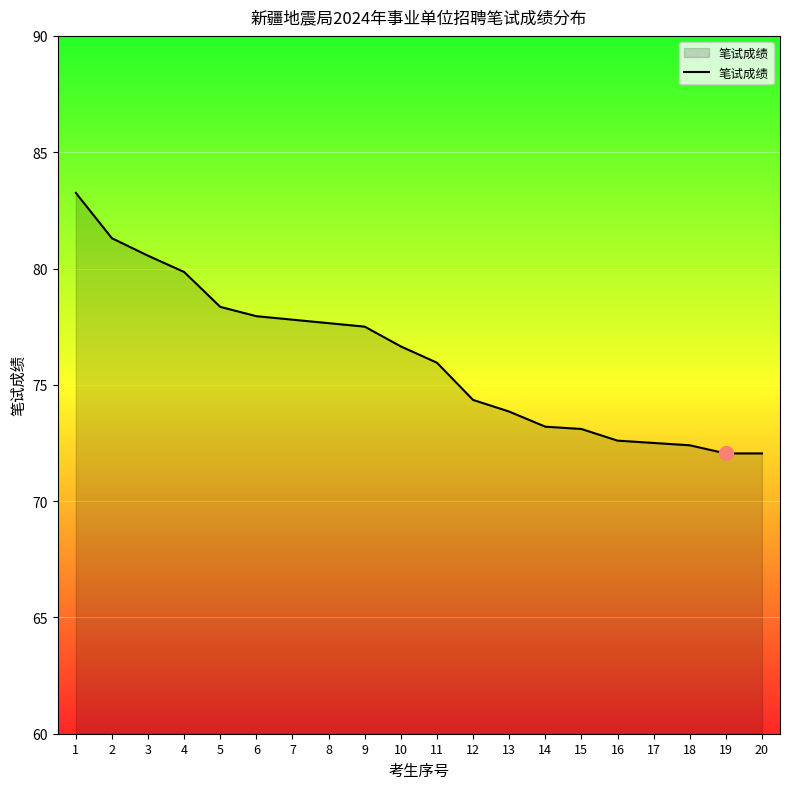

Is it true that the value at 20 is 39.8?

False